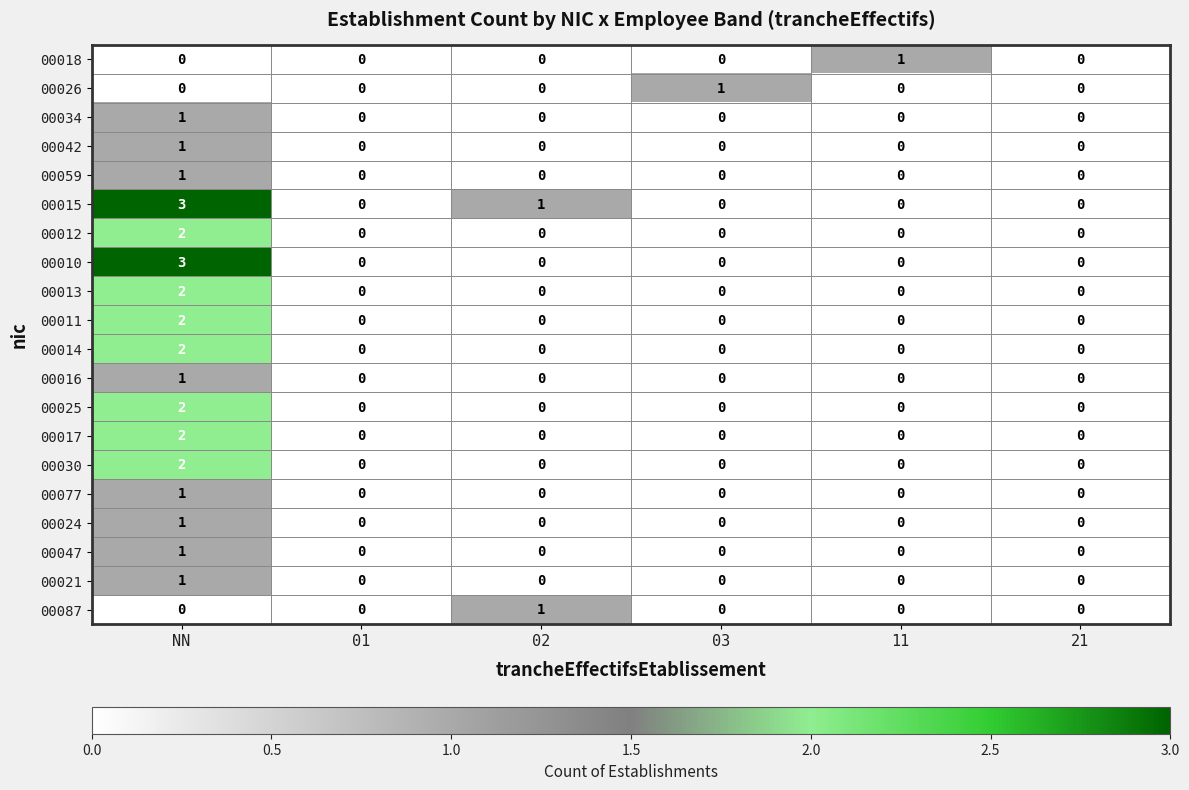

What is the sum of all 00015 values?

4